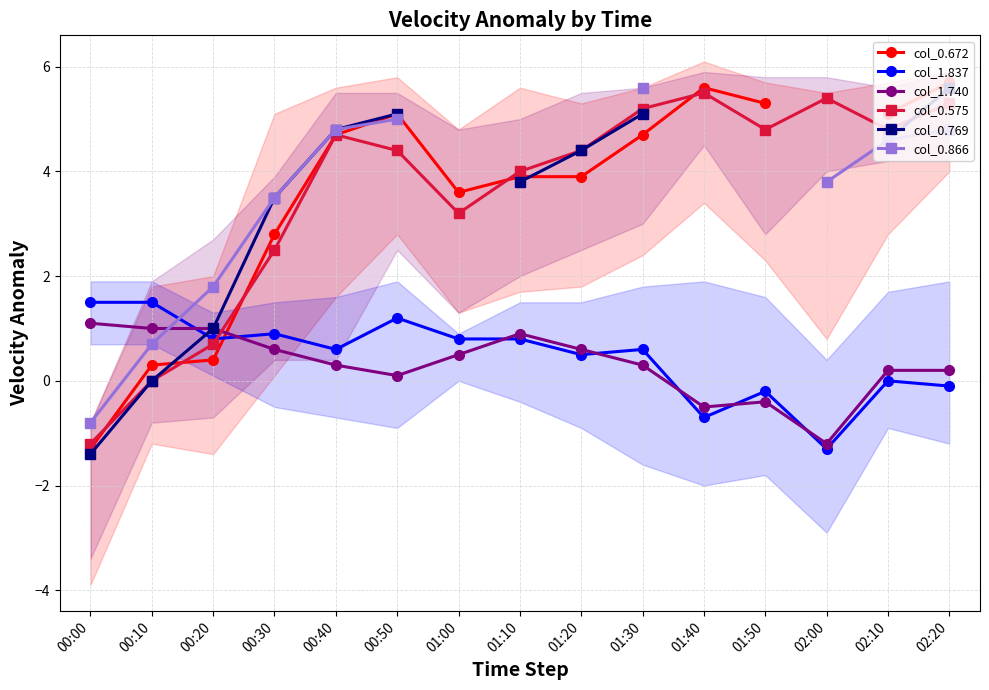

Is it true that col_0.769 equals 5.1 at 00:50?

True